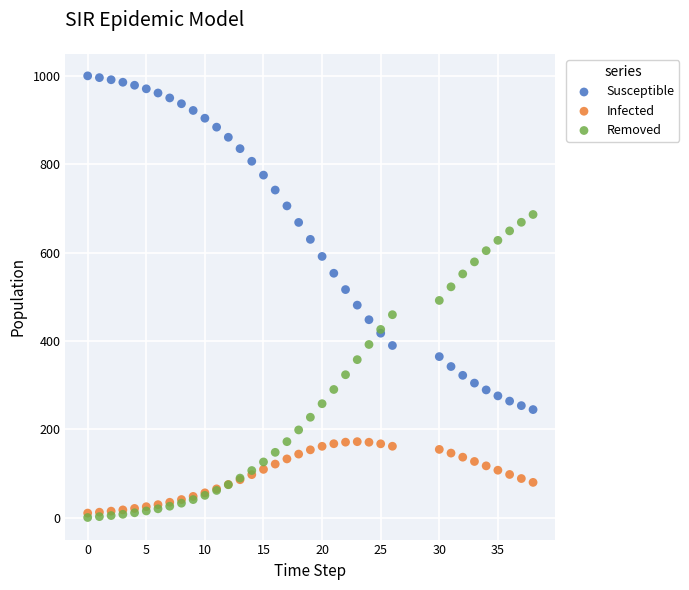

Which series has the widest spread of Y values?

Susceptible